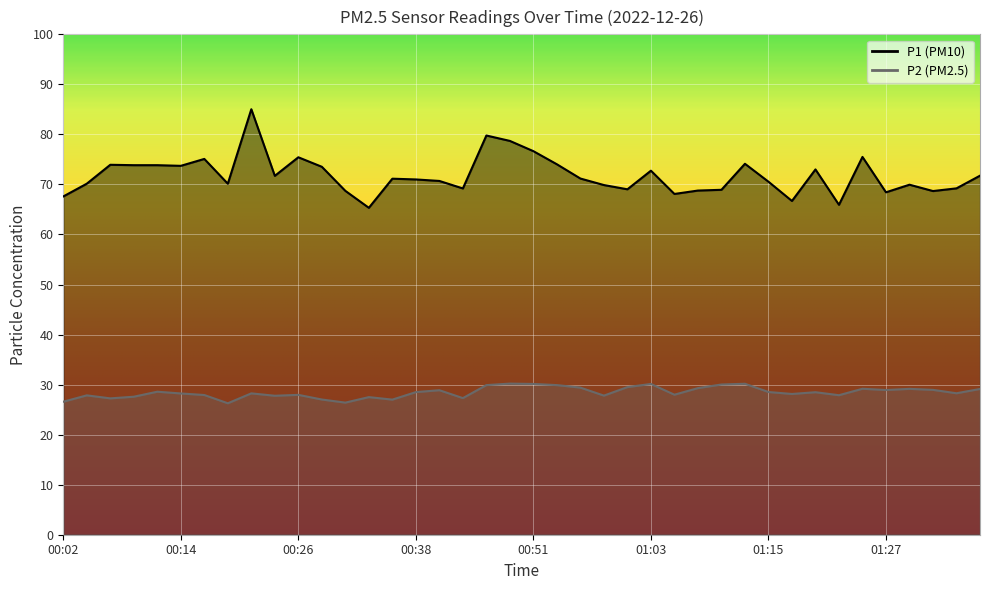

True or false: P1 and P2 cross at least once.

False